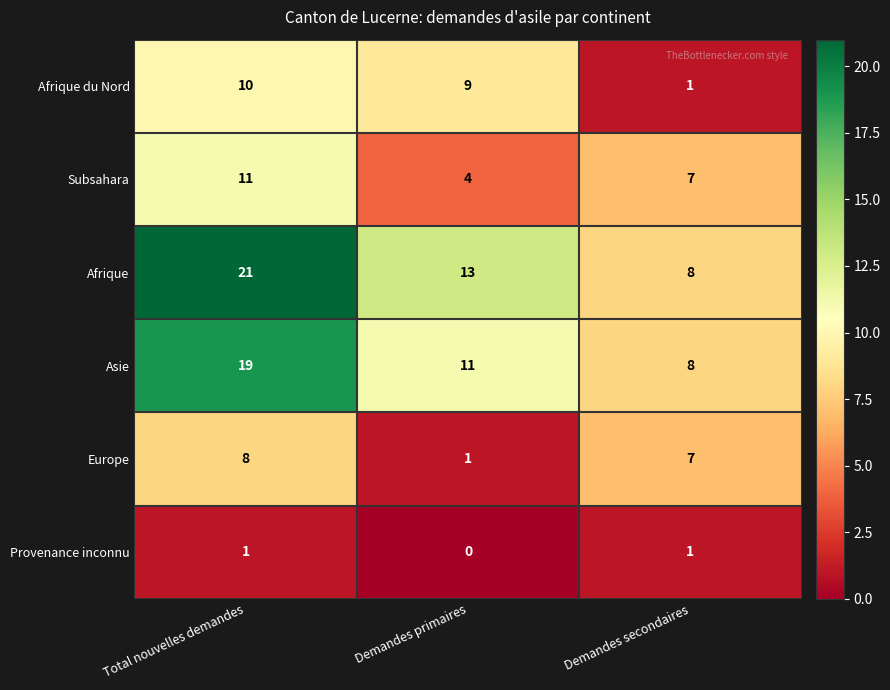

Which series has the largest range (max minus min)?

Afrique